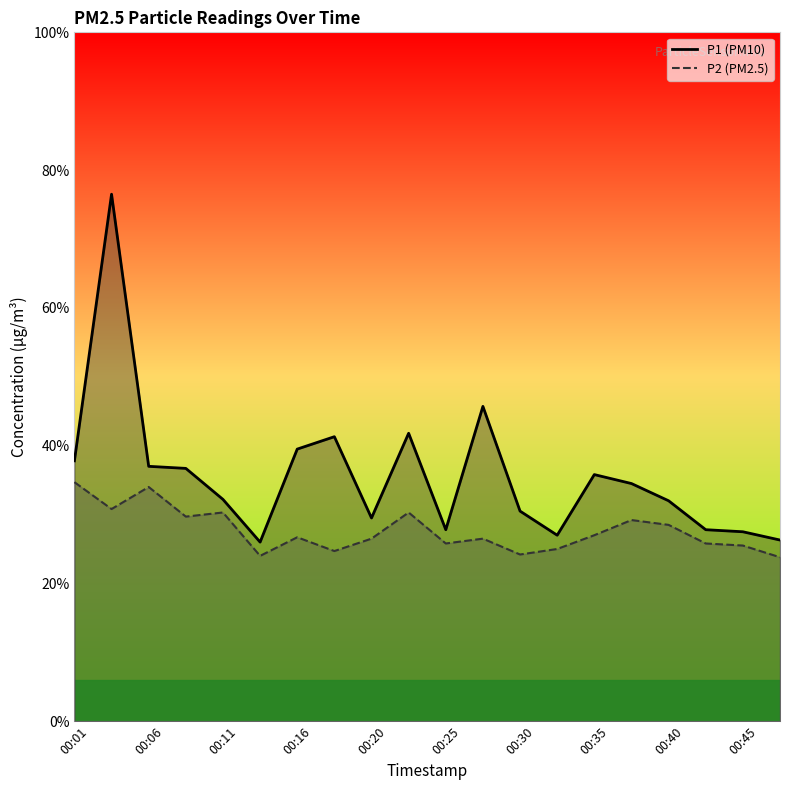

Reading left to right, list all the values displayed in this chart.

P1: 3.8	7.7	3.7	3.7	3.2	2.6	4.0	4.1	3.0	4.2	2.8	4.6	3.0	2.7	3.6	3.5	3.2	2.8	2.8	2.6
P2: 3.5	3.1	3.4	3.0	3.0	2.4	2.7	2.5	2.6	3.0	2.6	2.6	2.4	2.5	2.7	2.9	2.9	2.6	2.5	2.4